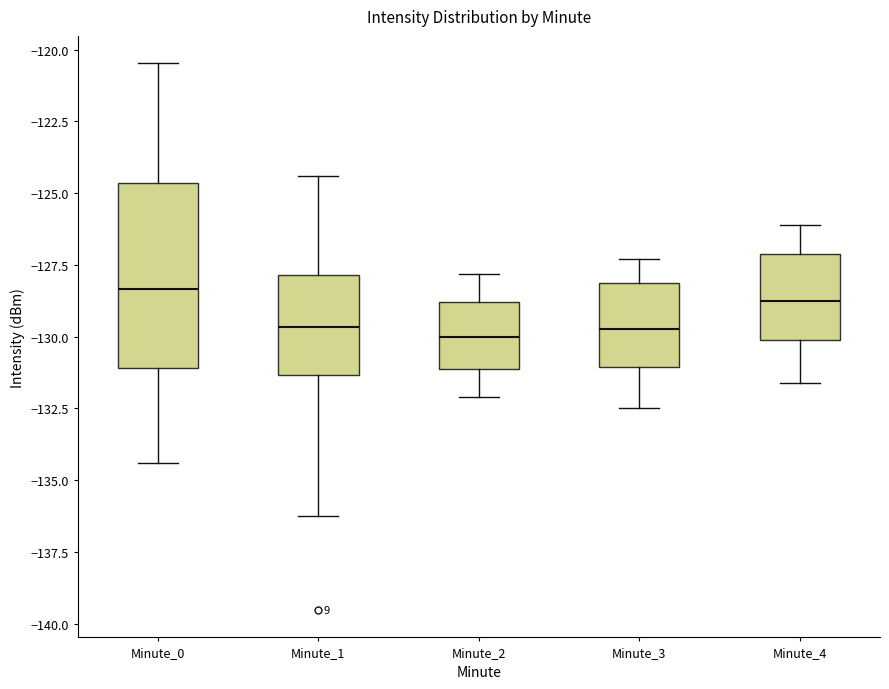

Where does the median line of the box for Minute_3 sit on the y-axis? The values are not printed on the chart, so give them approximately, as read against the axis.

-129.5